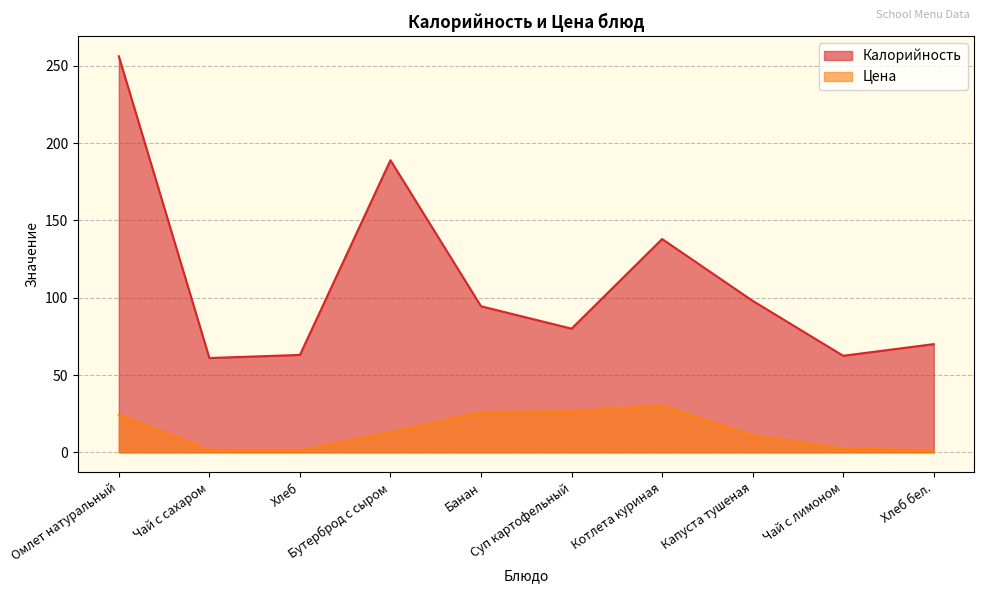

What is the difference between the Калорийность values at Чай с сахаром and Суп картофельный?

19.0